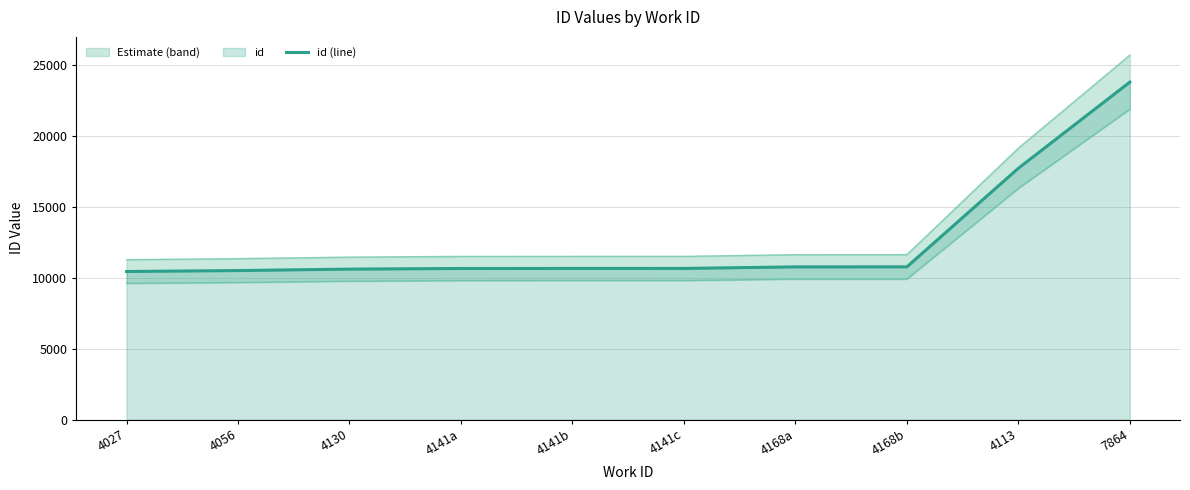

Rank the categories by value from highest to lowest.

7864, 4113, 4168b, 4168a, 4141c, 4141b, 4141a, 4130, 4056, 4027